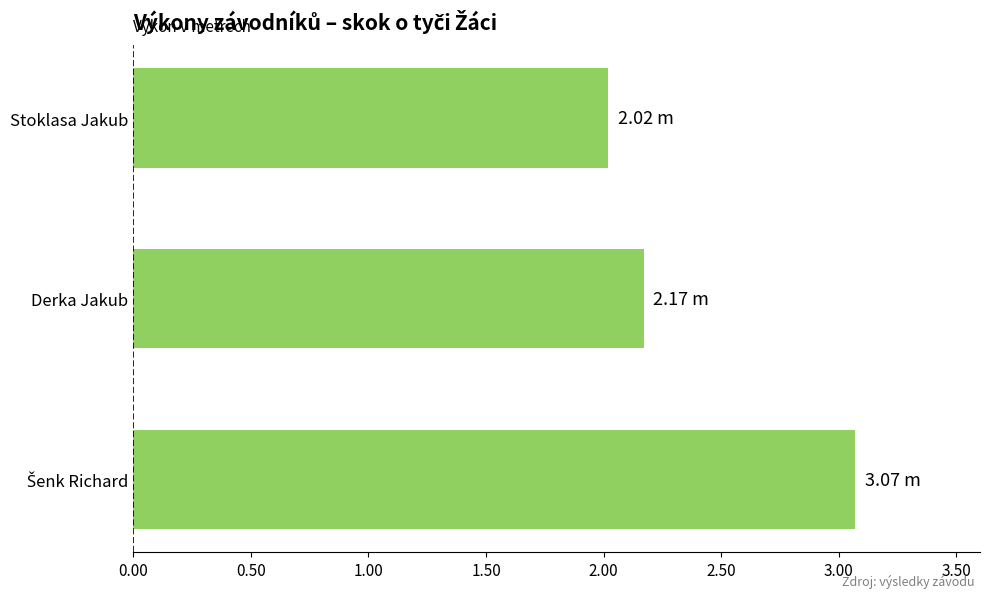

At which category does the chart reach its minimum across all series?

Stoklasa Jakub